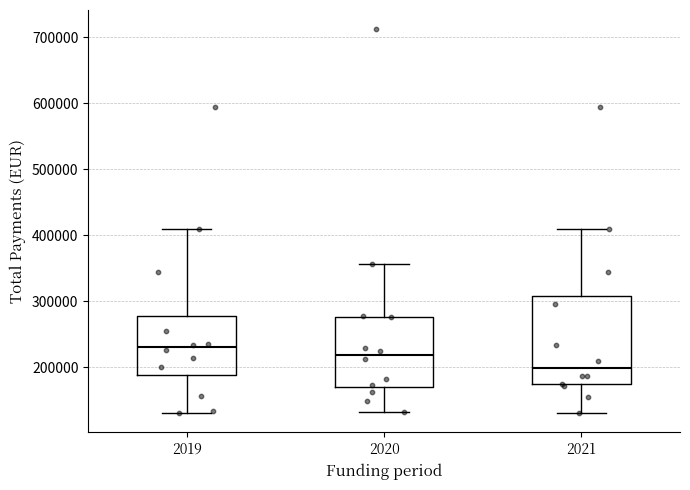

Which box is the tallest, from its lower edge to its upper edge?

2021